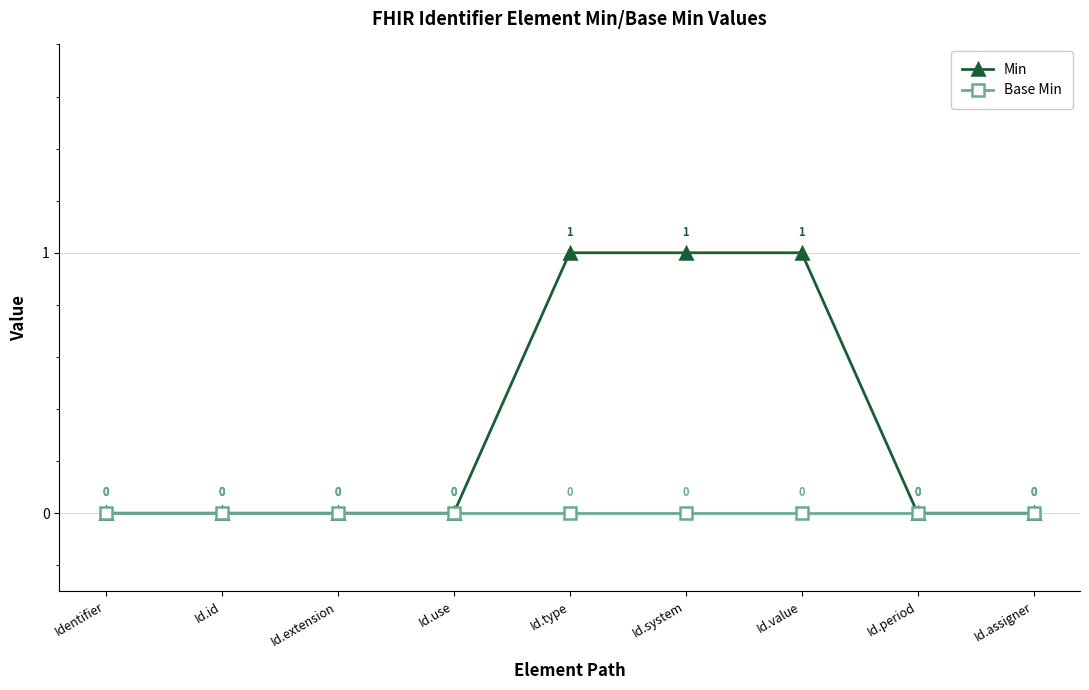

Rank the series by their average value, from lowest to highest.

Base Min, Min